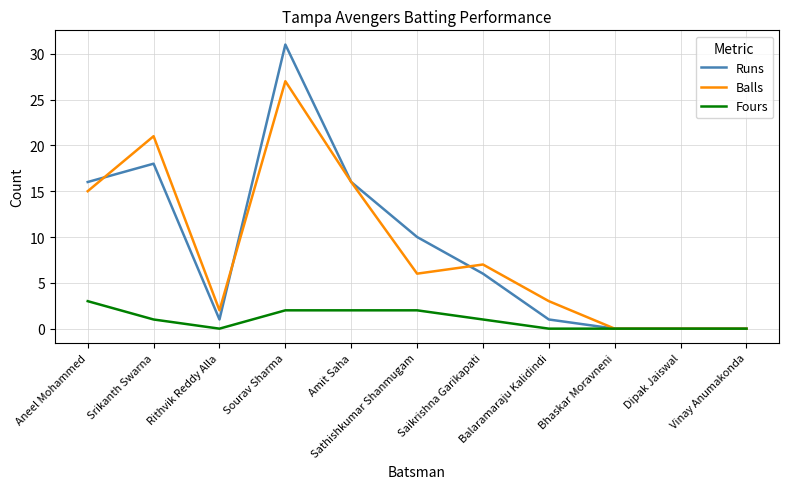

Where is Balls nearest to the value 13?

Aneel Mohammed